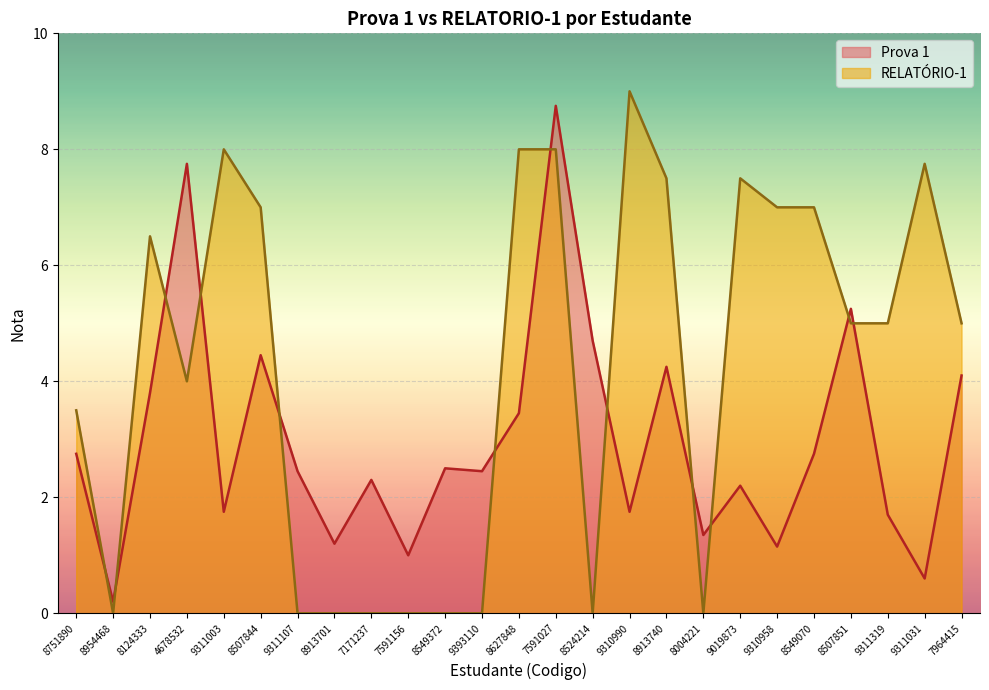

What is the sum of all values?

74.6